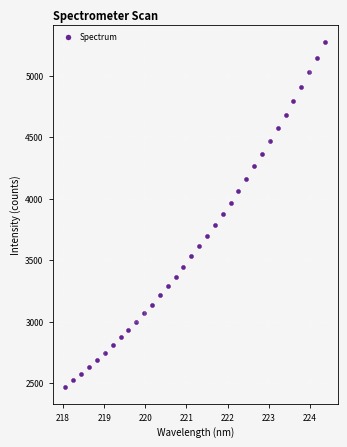

What is the range of Y values (max minus min)?

2802.0